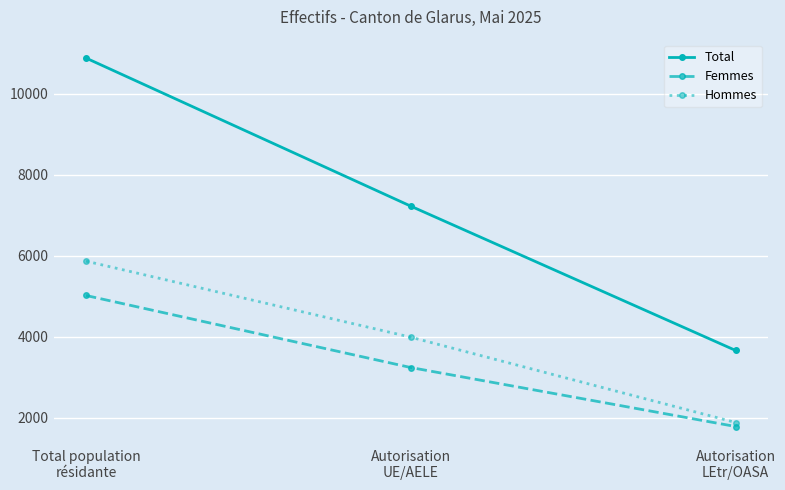

Reading left to right, extract all data points from this chart.

Total: Total population
résidante=10876	Autorisation
UE/AELE=7219	Autorisation
LEtr/OASA=3657
Femmes: Total population
résidante=5014	Autorisation
UE/AELE=3235	Autorisation
LEtr/OASA=1779
Hommes: Total population
résidante=5862	Autorisation
UE/AELE=3984	Autorisation
LEtr/OASA=1878